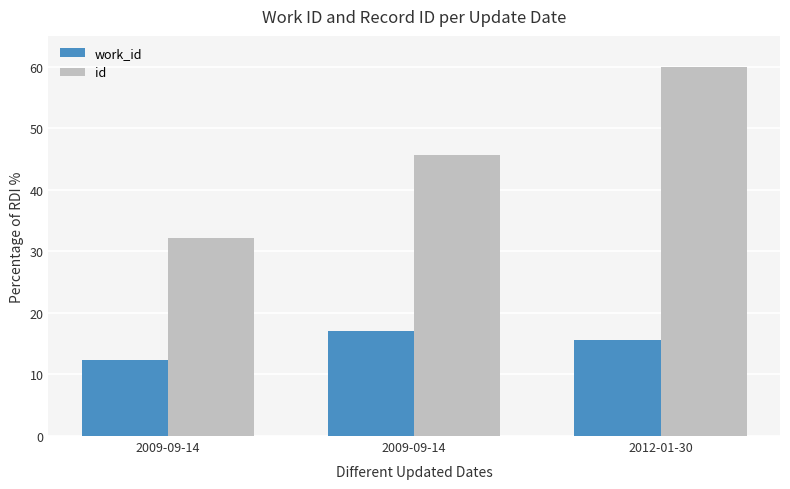

What are all the series names shown in the legend?

work_id, id